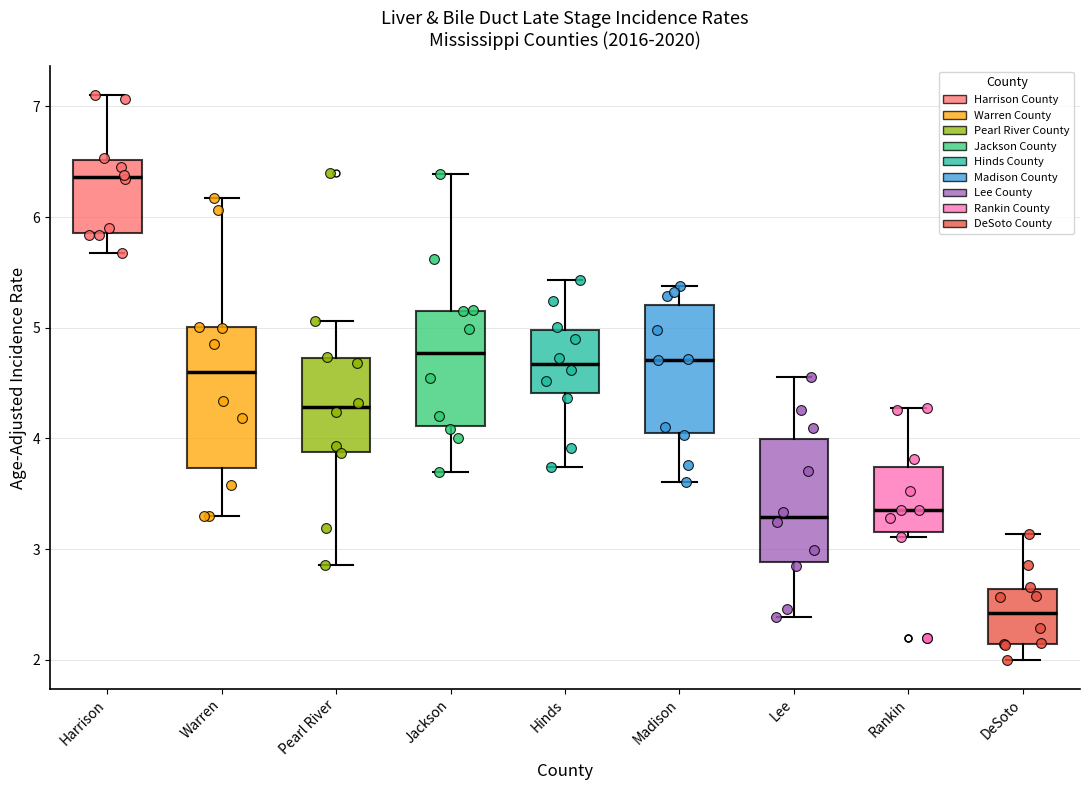

Where does the upper whisker of the box for Hinds end on the y-axis? The values are not printed on the chart, so give them approximately, as read against the axis.

5.4